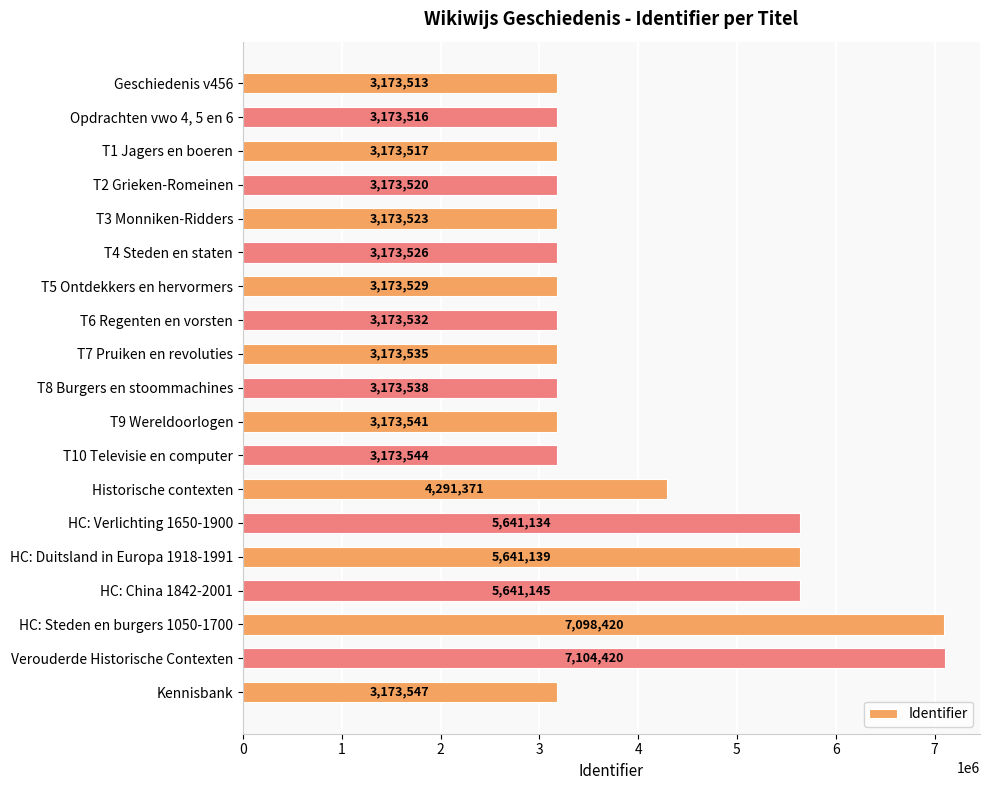

What is the difference between the maximum and minimum values?

3930907